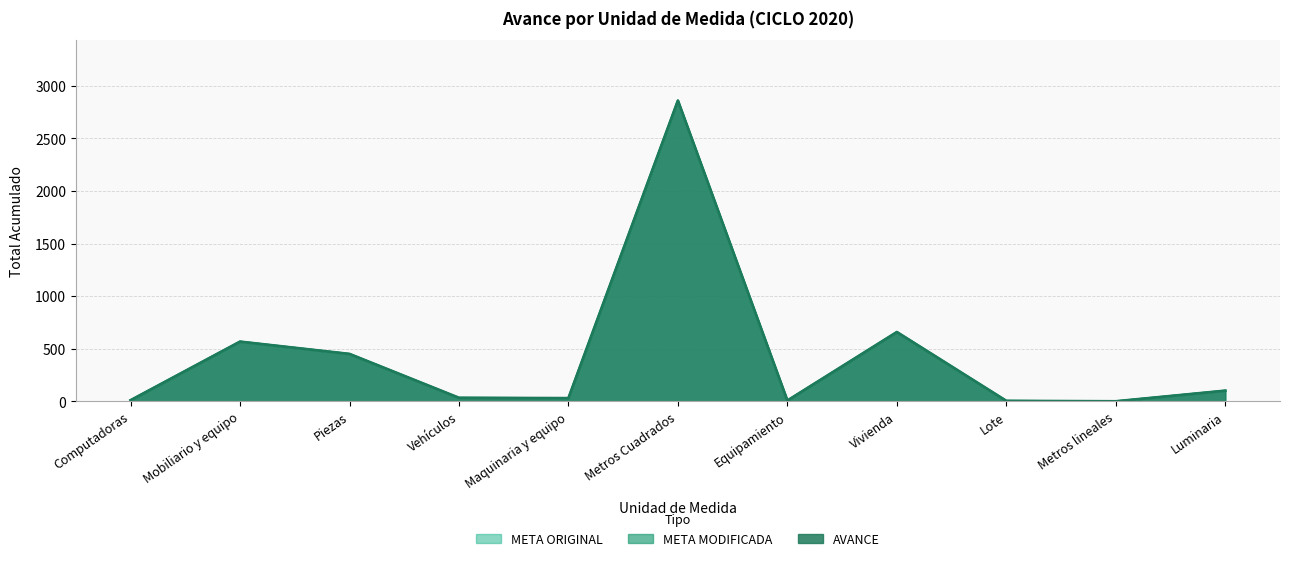

At which category is the sum across all series the highest?

Metros Cuadrados